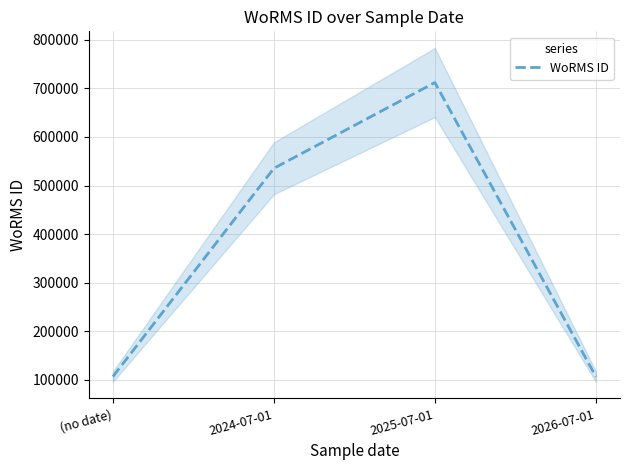

Which has a higher value, (no date) or 2026-07-01?

2026-07-01